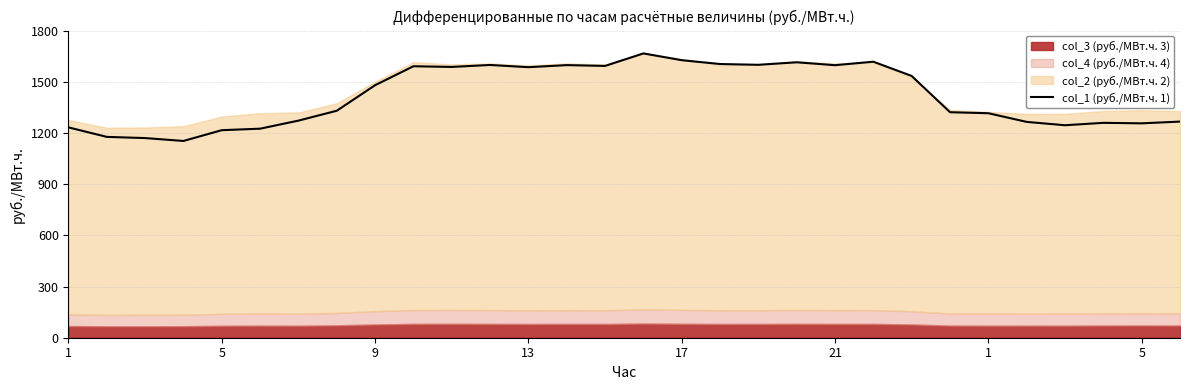

Reading left to right, extract all data points from this chart.

1232.4	1176.8	1169.9	1153.0	1216.1	1224.9	1272.2	1330.0	1479.7	1590.7	1586.7	1598.2	1585.2	1597.4	1592.7	1665.8	1626.2	1603.7	1599.2	1613.9	1596.9	1617.4	1533.6	1321.3	1315.5	1264.6	1245.1	1259.2	1256.2	1266.4